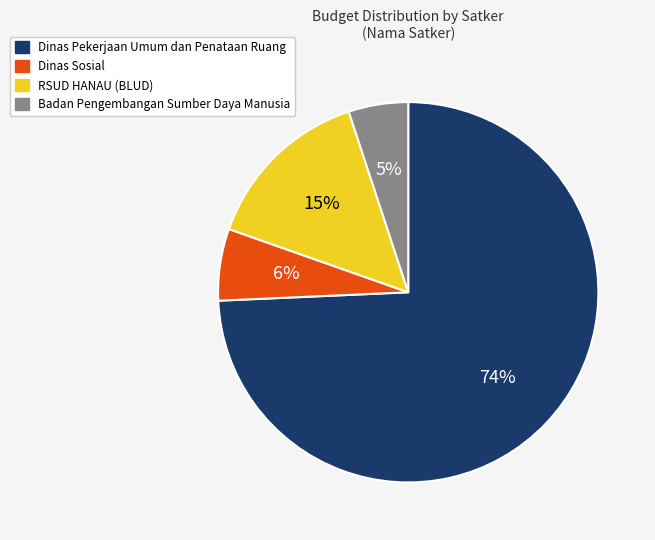

To the nearest percent, what is the average slice percentage?

25%